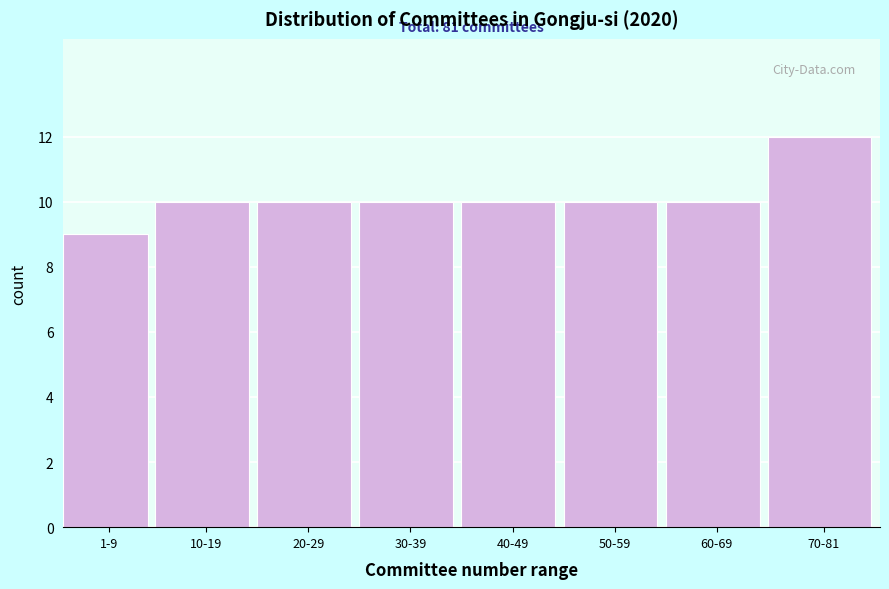

Reading right to left, extract all data points from this chart.

70-81=12	60-69=10	50-59=10	40-49=10	30-39=10	20-29=10	10-19=10	1-9=9